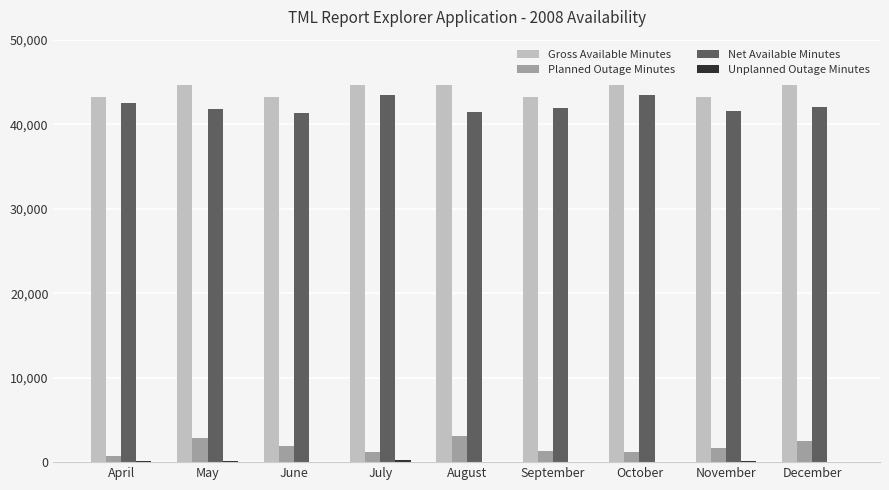

What is the sum of all Planned Outage Minutes values?

16533